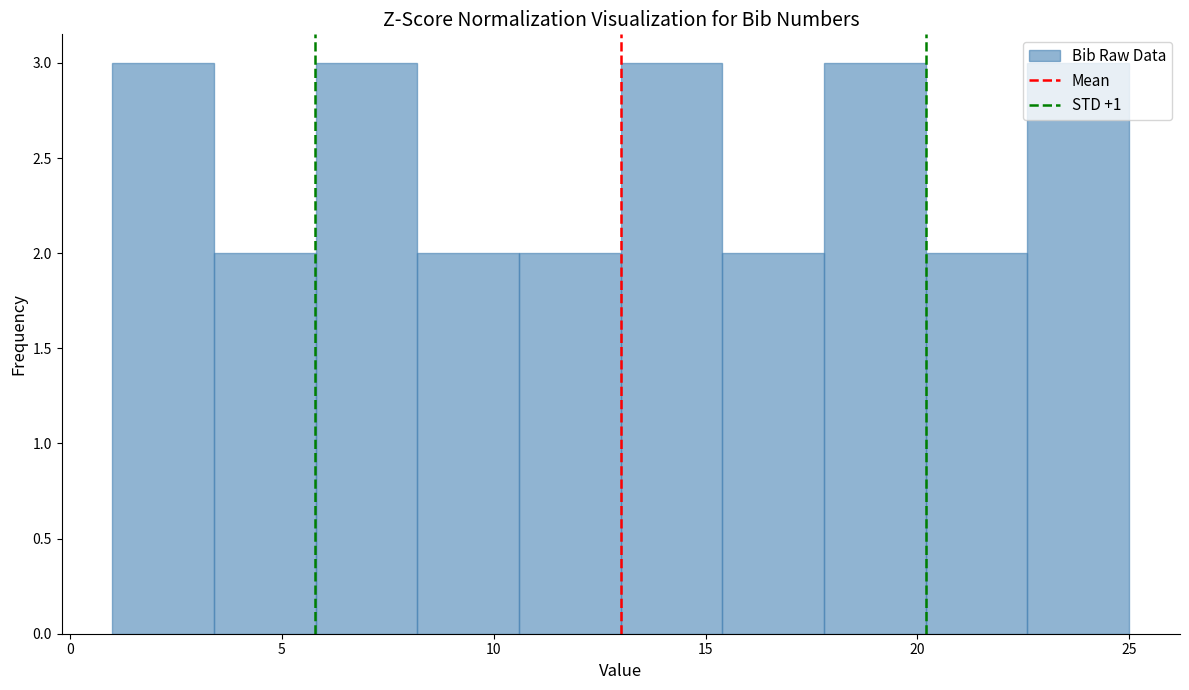

Reading left to right, transcribe this chart: for each bar, give the range it covers on the x-axis and its height. Neither the bar edges nor the heights are printed on the chart, so give them approximately, as read against the axes.

1.0 to 3.4: 3
3.4 to 5.8: 2
5.8 to 8.2: 3
8.2 to 10.6: 2
10.6 to 13.0: 2
13.0 to 15.4: 3
15.4 to 17.8: 2
17.8 to 20.2: 3
20.2 to 22.6: 2
22.6 to 25.0: 3